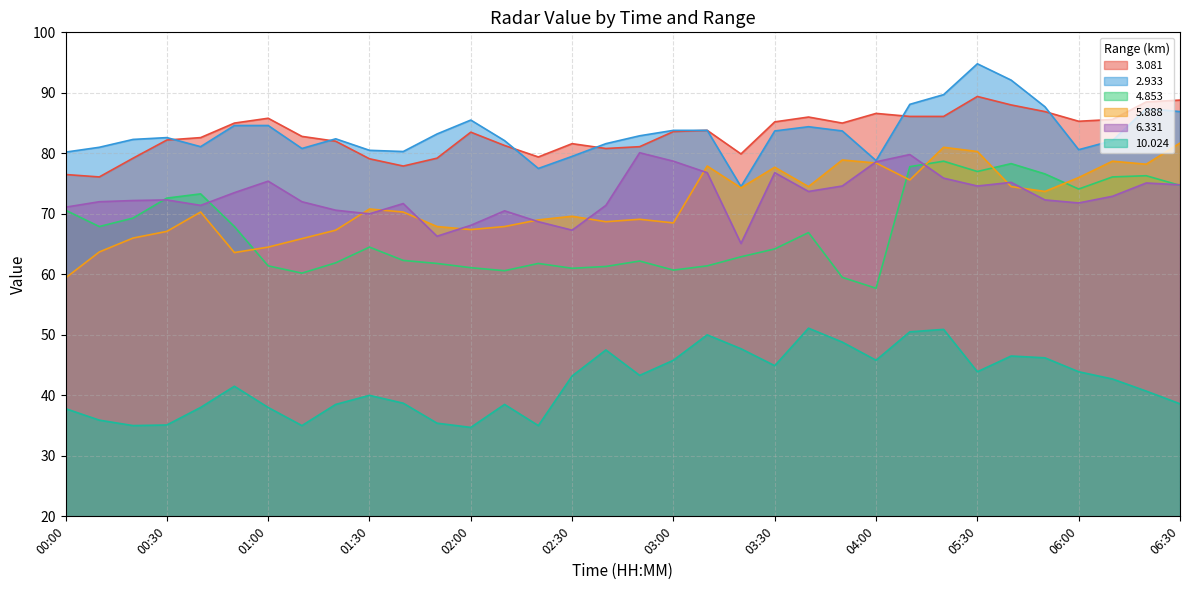

What is the sum of the 3.081 values at 00:50 and 02:30?

166.6